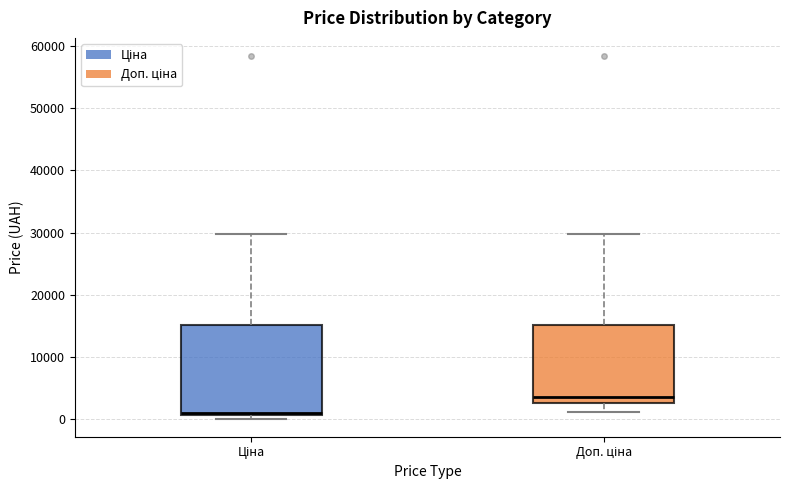

Which box's median line is the lowest?

Ціна